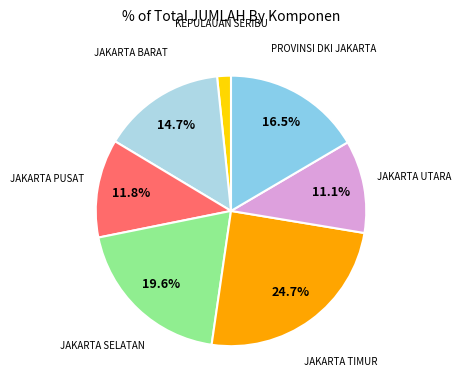

Does any single category account for the majority?

No